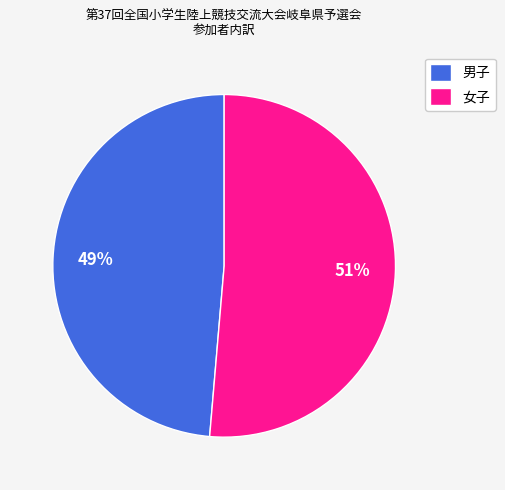

Does any single category account for the majority?

Yes